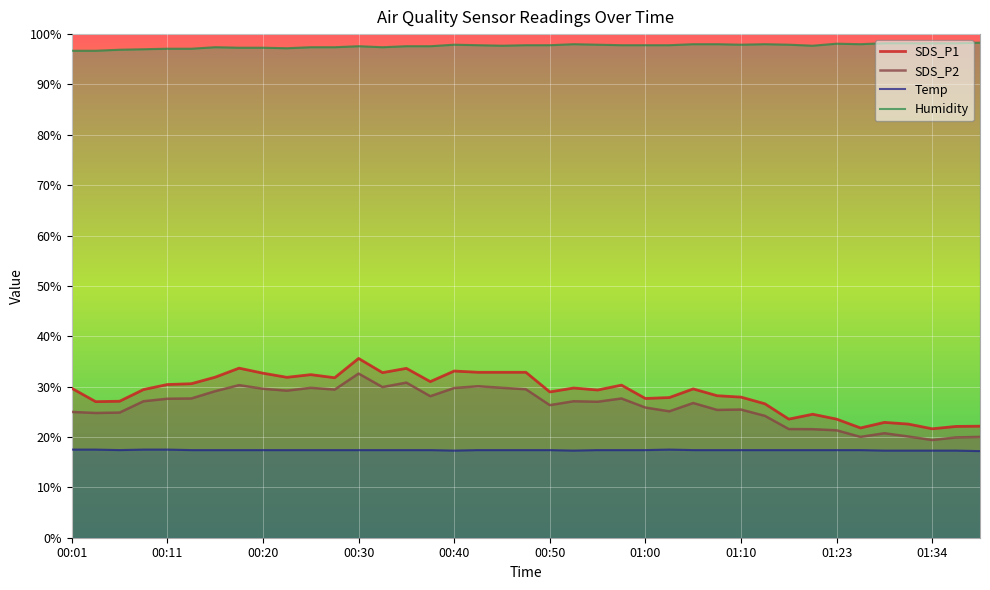

True or false: SDS_P1 and Temp cross at least once.

False